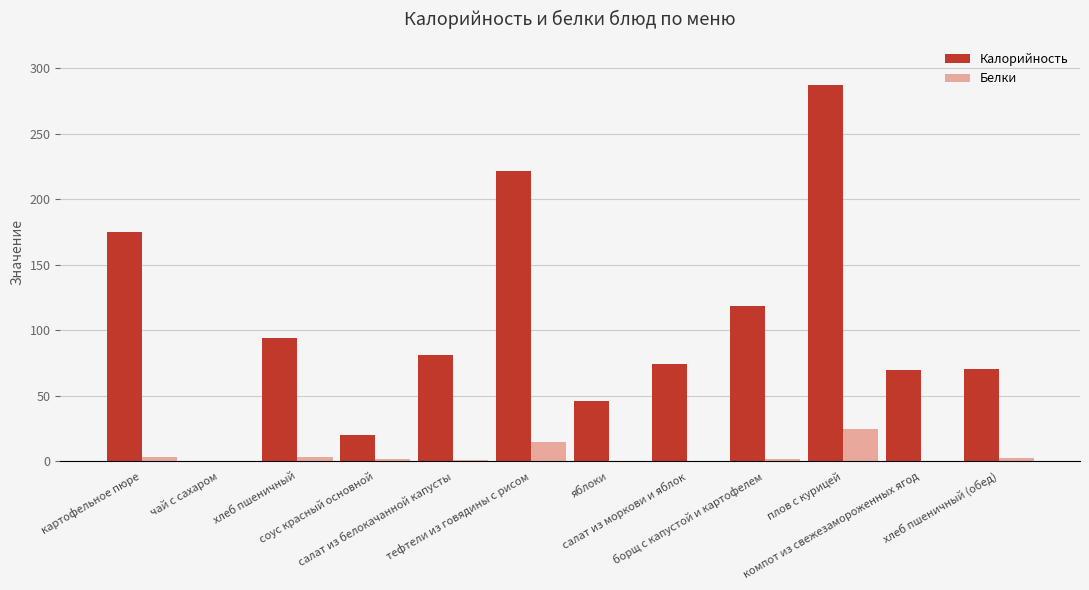

What is the total value across all series at салат из моркови и яблок?

75.0